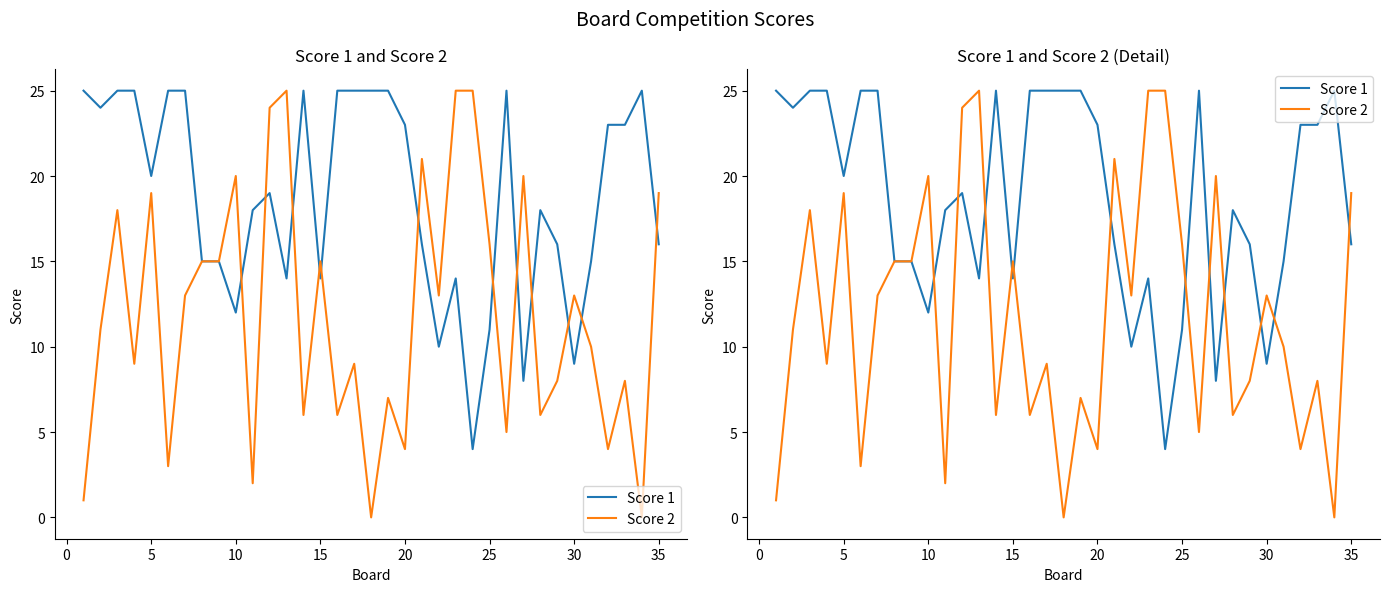

Which series ends up on top after the final intersection of Score 1 and Score 2?

Score 2